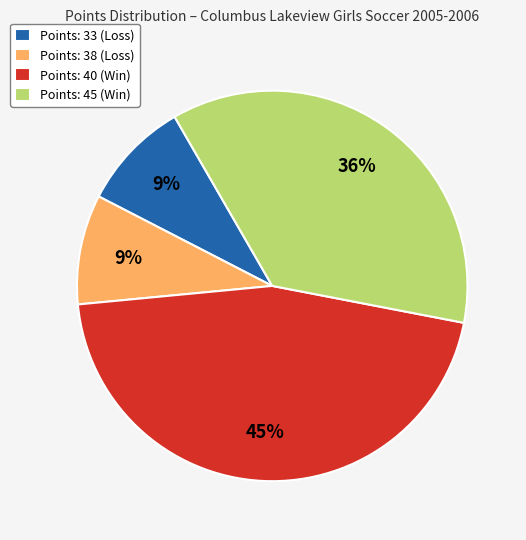

How many segments does this pie chart have?

4